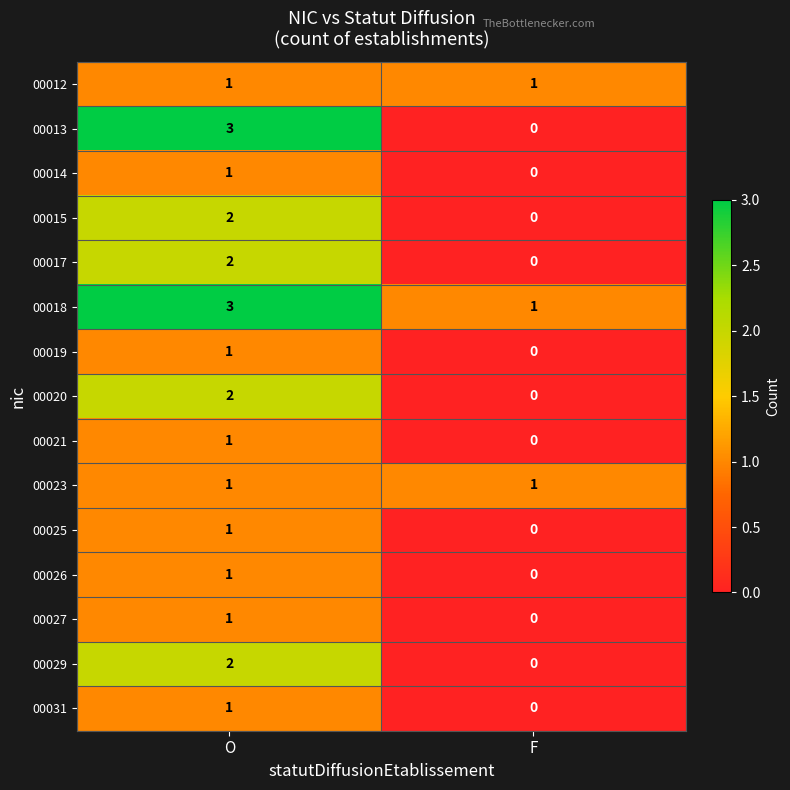

What is the sum of the 00018 values at O and F?

4